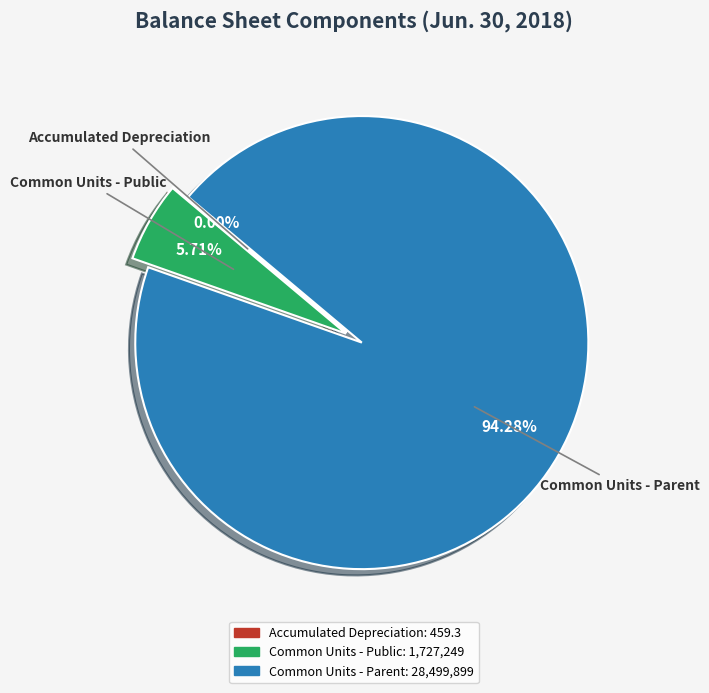

What portion of the pie excludes Common Units - Parent?

5.7%